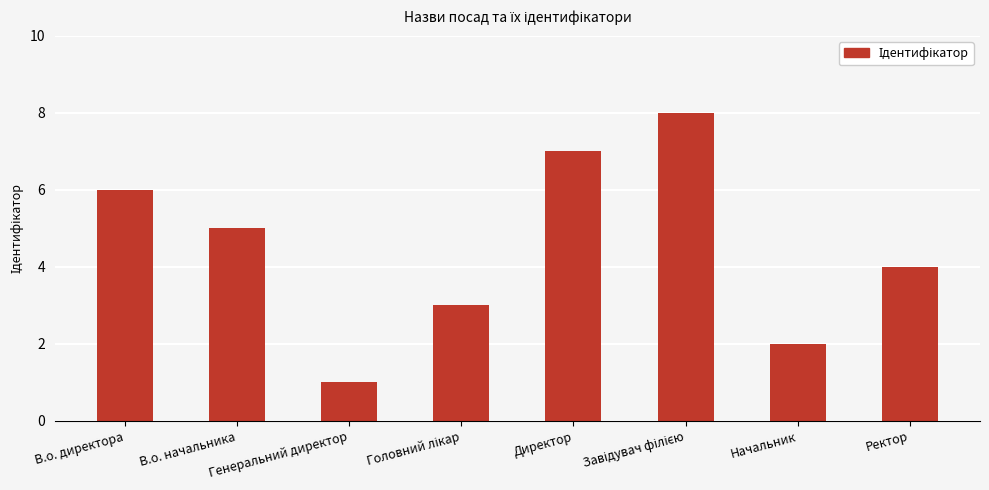

What is the approximate value at Директор?

7